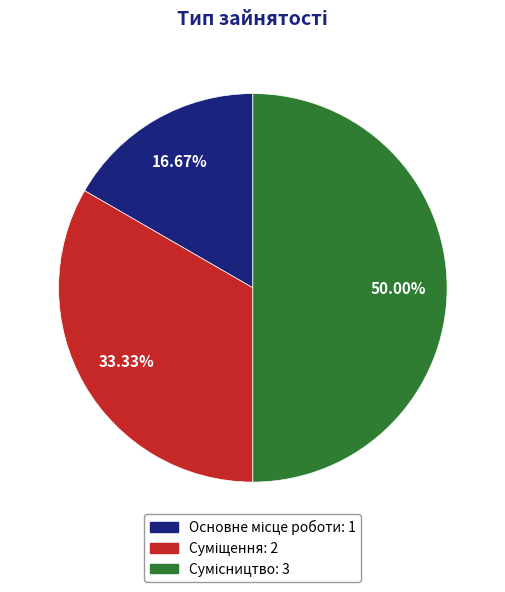

Does any single category account for the majority?

No